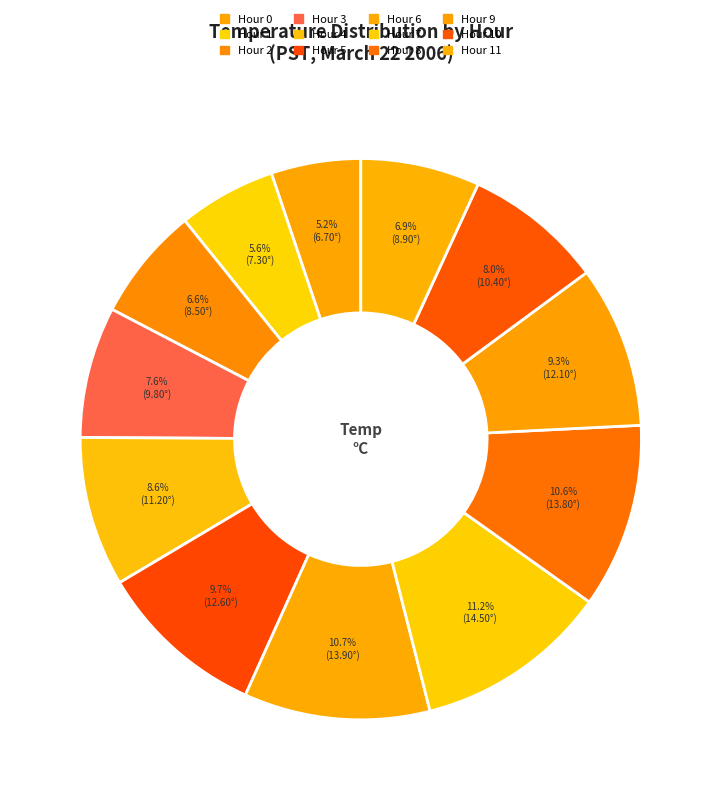

How many segments does this pie chart have?

12